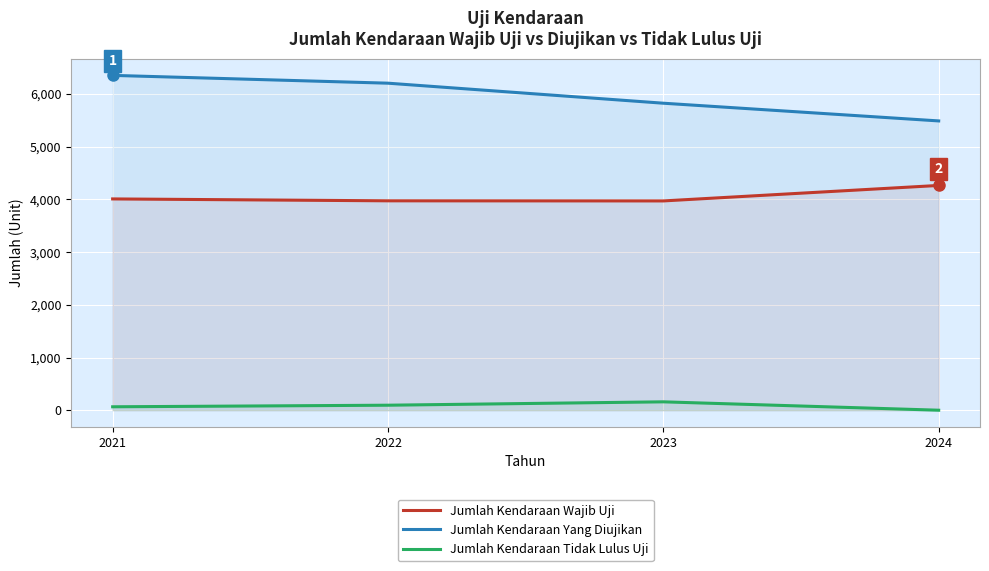

At how many categories does at least one series exceed 5263?

4